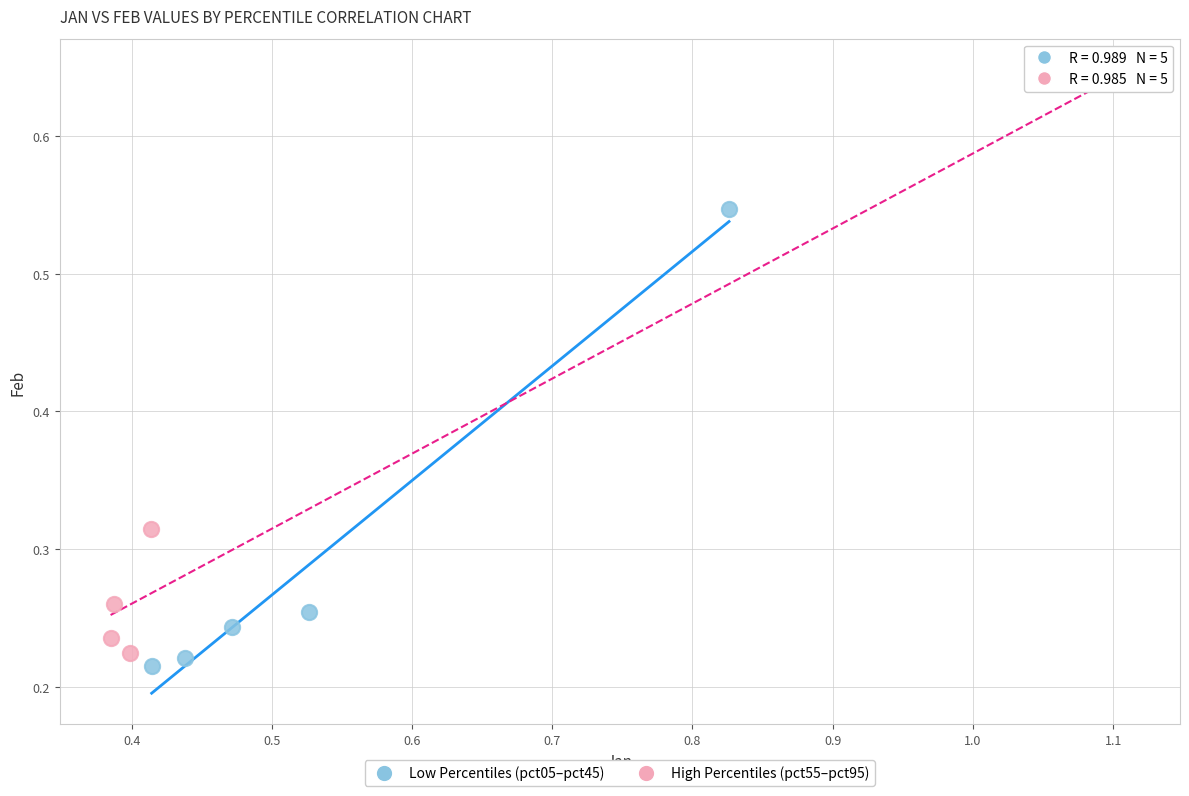

Which series contains the highest Y value?

High Percentiles (pct55–pct95)